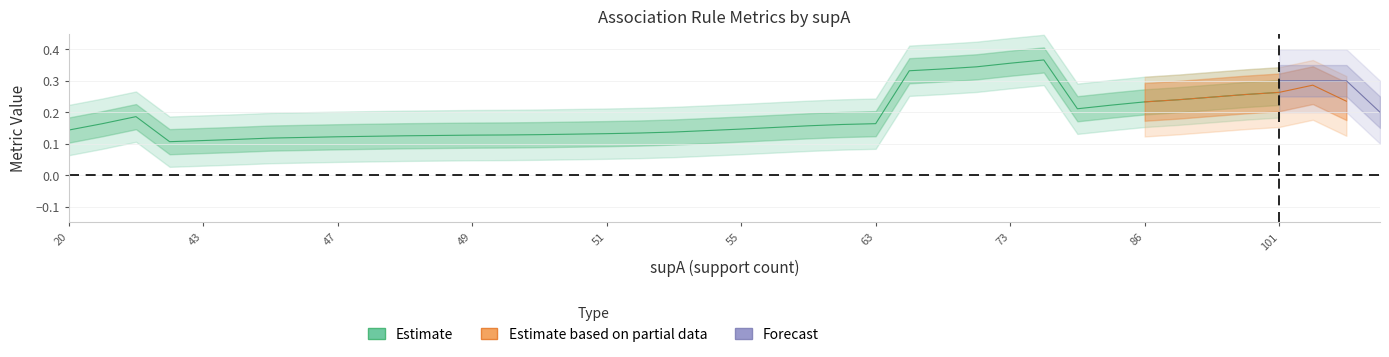

What is the sum of all condBA values?

7.9